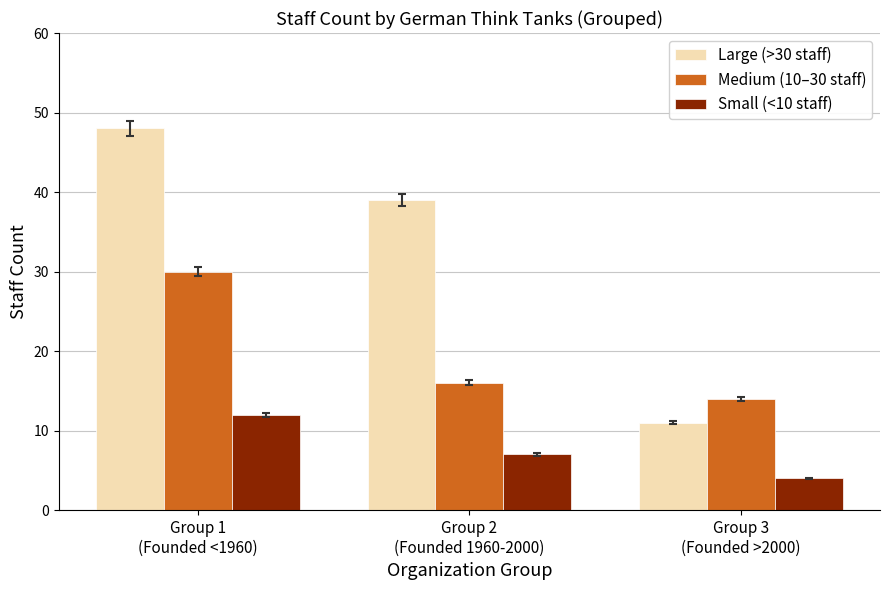

What is the value of the Large (>30 staff) bar at the 2nd from the left?

39